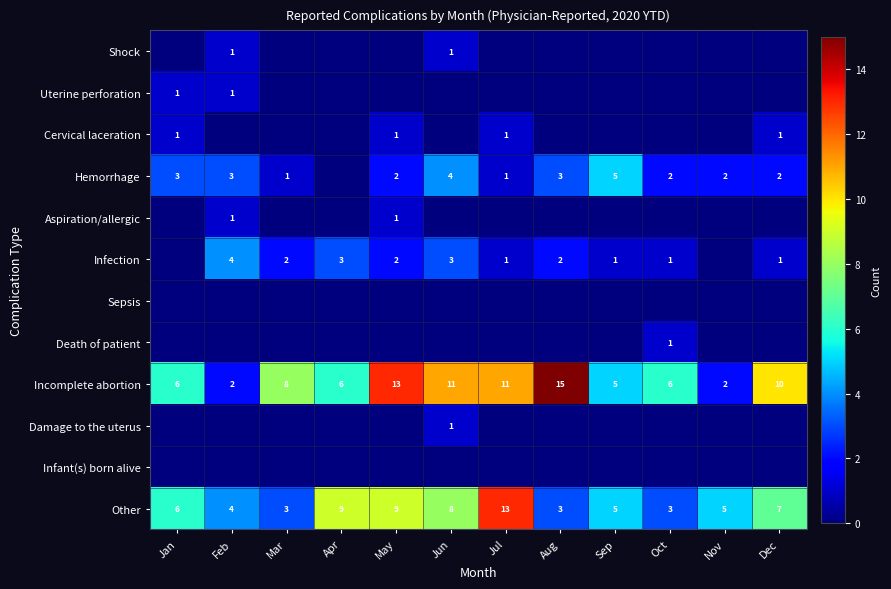

What is the sum of the Infection values at Dec and Aug?

3